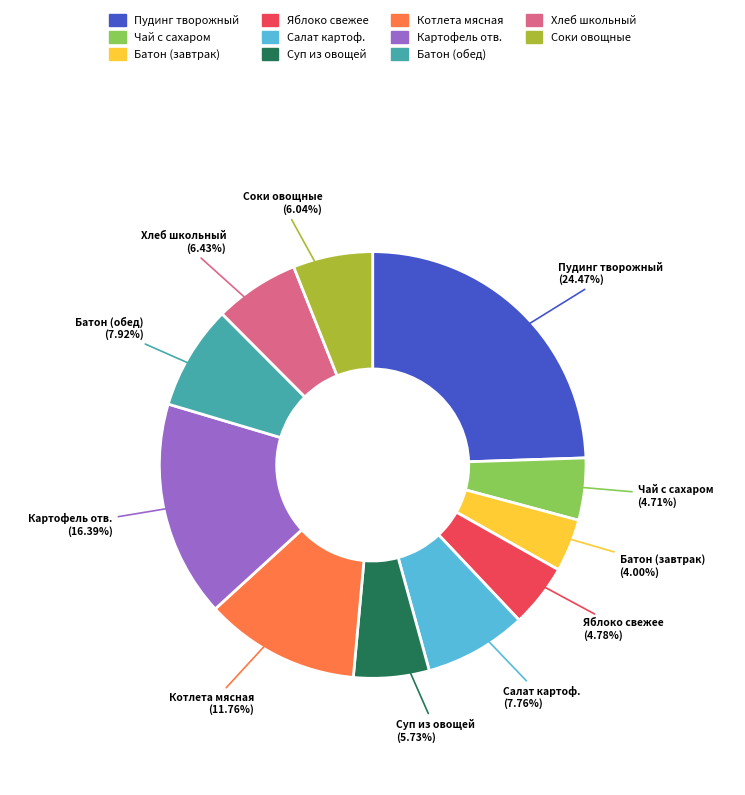

Is there a majority slice in this chart?

No